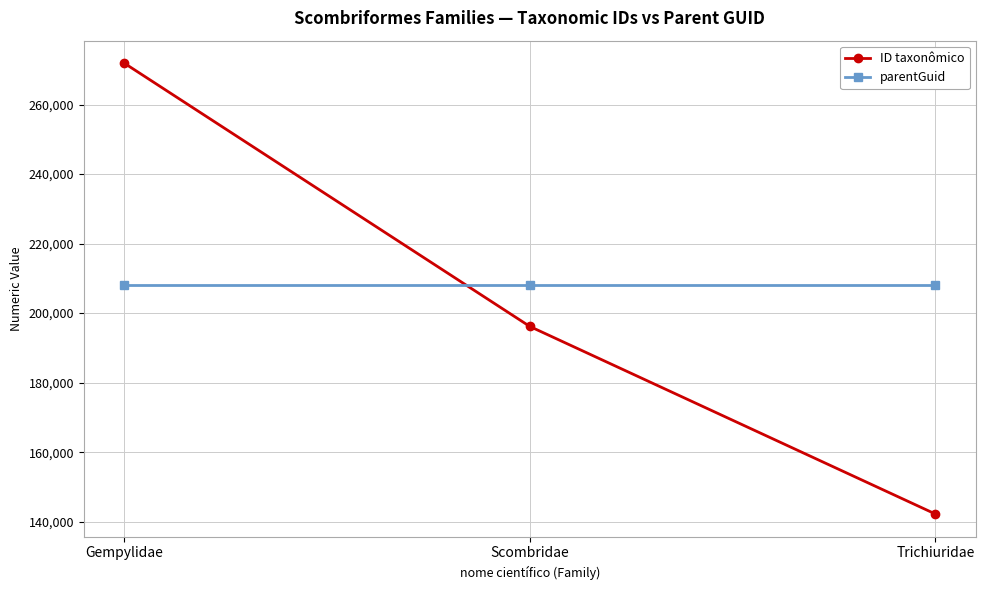

Does the chart display data point markers on the line(s)?

Yes